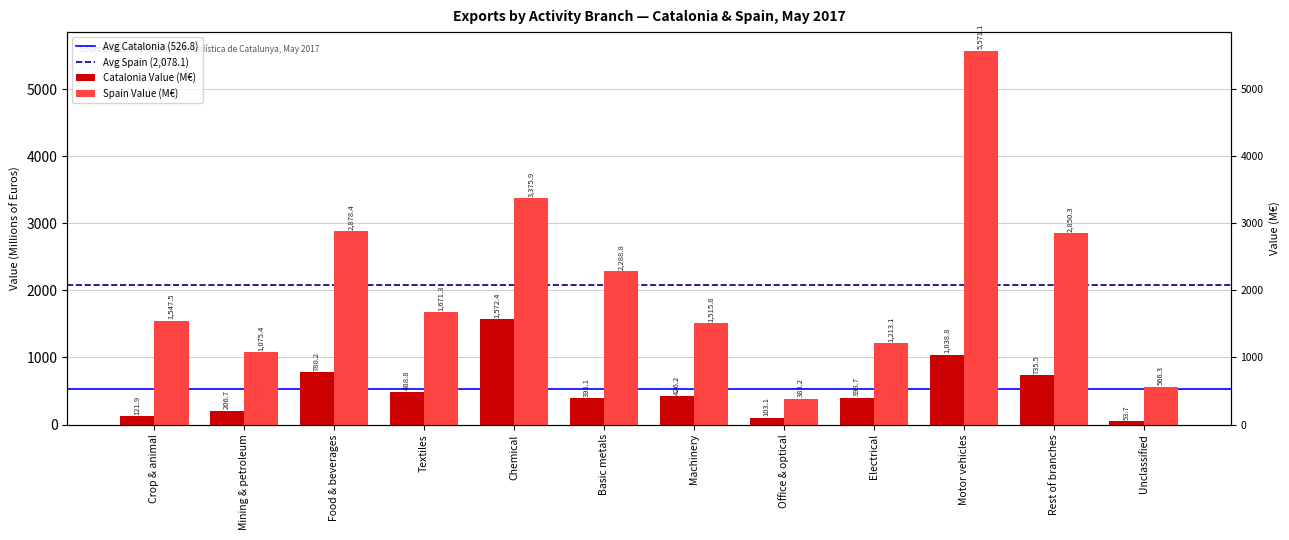

What position from the right is Unclassified?

1